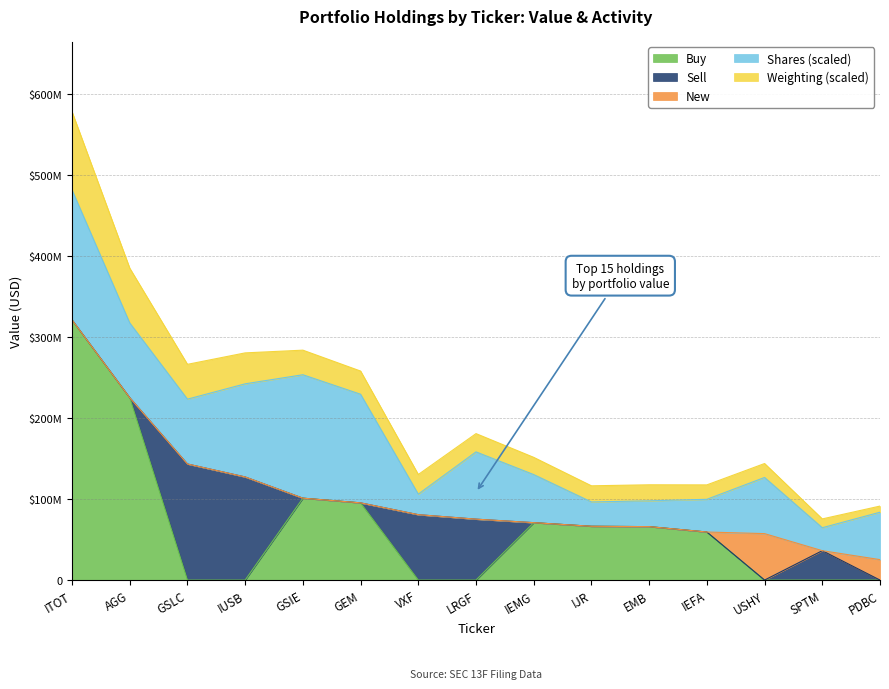

What are all the series names shown in the legend?

Buy, Sell, New, Shares (scaled), Weighting (scaled)